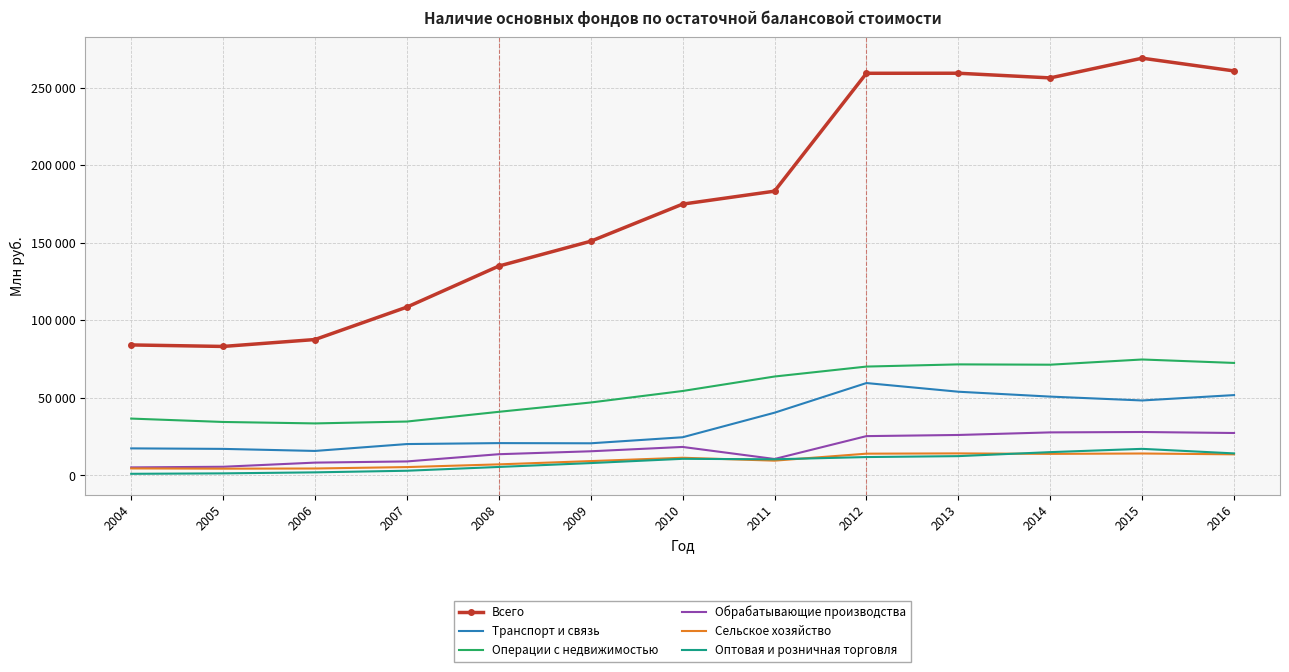

How many interior local peaks does the Операции с недвижимостью series have?

2